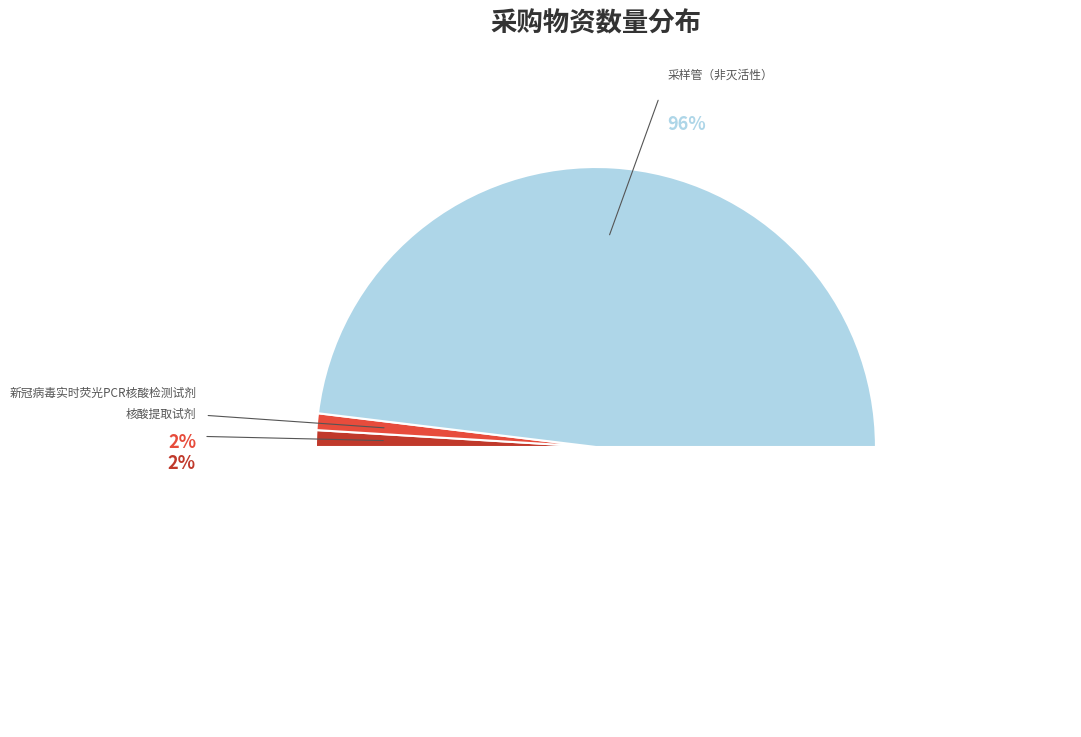

Is there a majority slice in this chart?

Yes